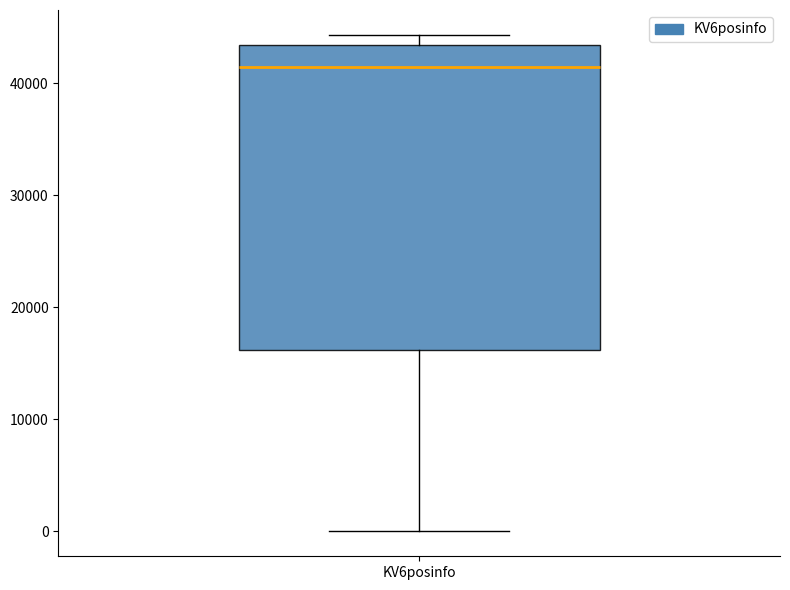

Transcribe this box plot: give where the median line is, the range the box spans, and where the two whiskers end, as read against the y-axis. The values are not printed on the chart, so give them approximately, as read against the axis.

median 41000, box 16000 to 43000, whiskers 0 to 44000